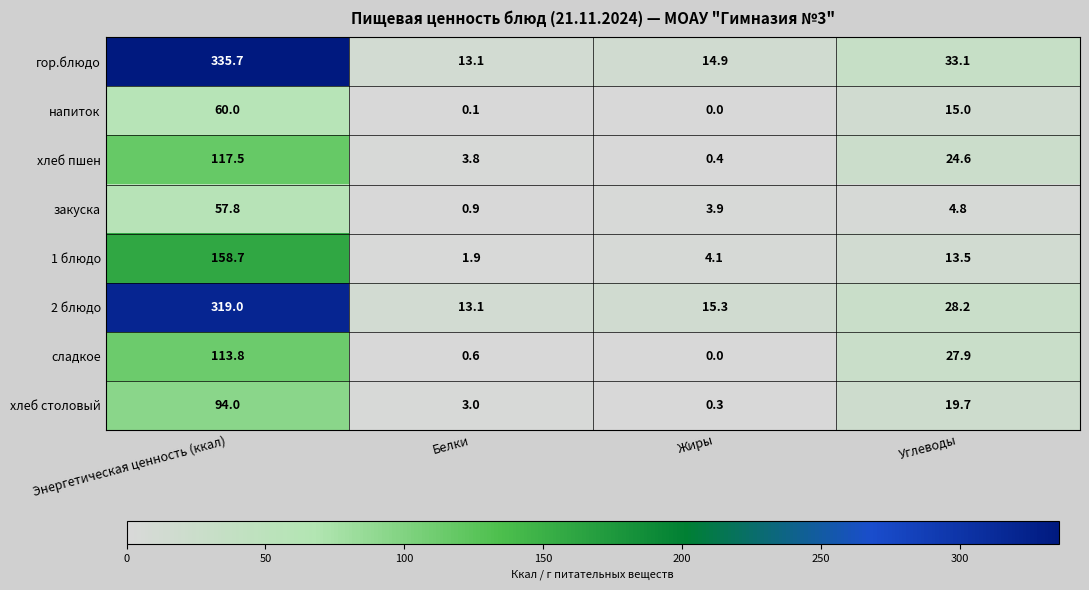

Is it true that хлеб столовый equals 165.7 at Энергетическая ценность (ккал)?

False